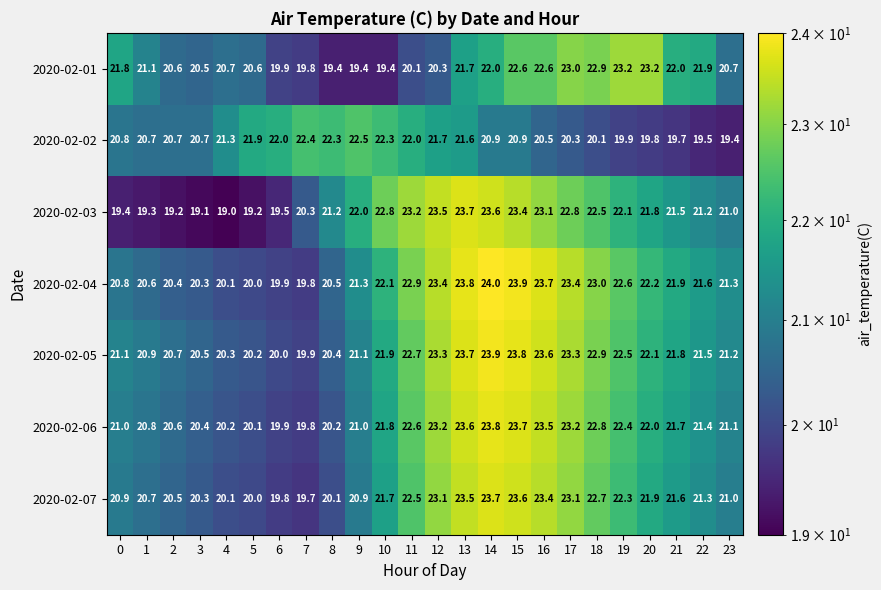

Read the 2020-02-05 value at 0.

21.1